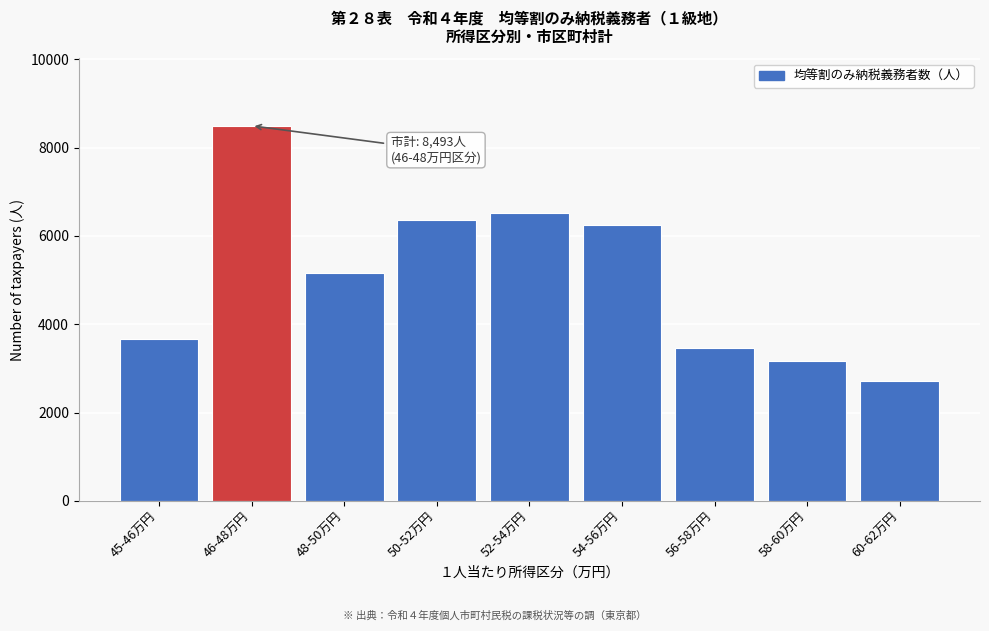

Reading left to right, transcribe all the data shown in this chart.

3666	8493	5171	6352	6528	6241	3467	3163	2710